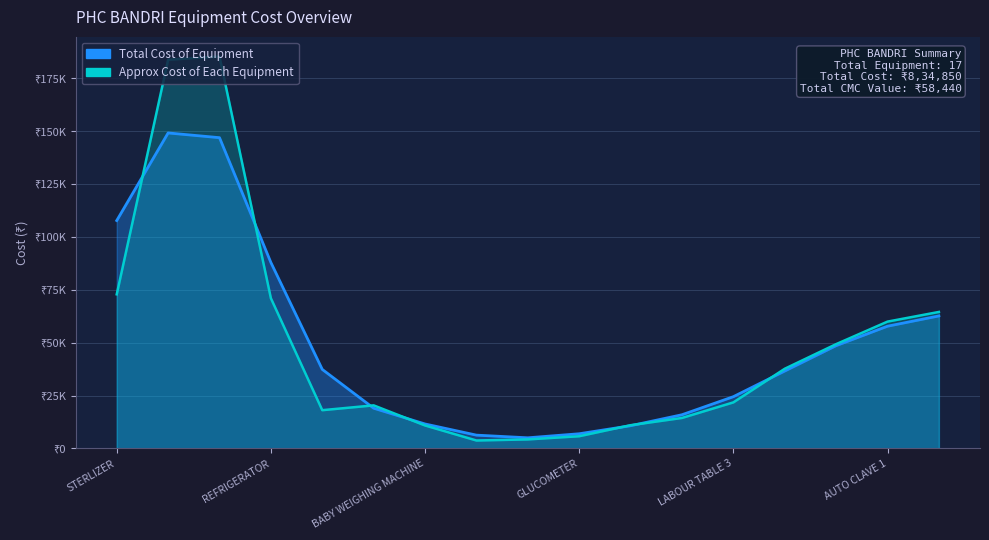

What are all the series names shown in the legend?

Total Cost of Equipment, Approx Cost of Each Equipment